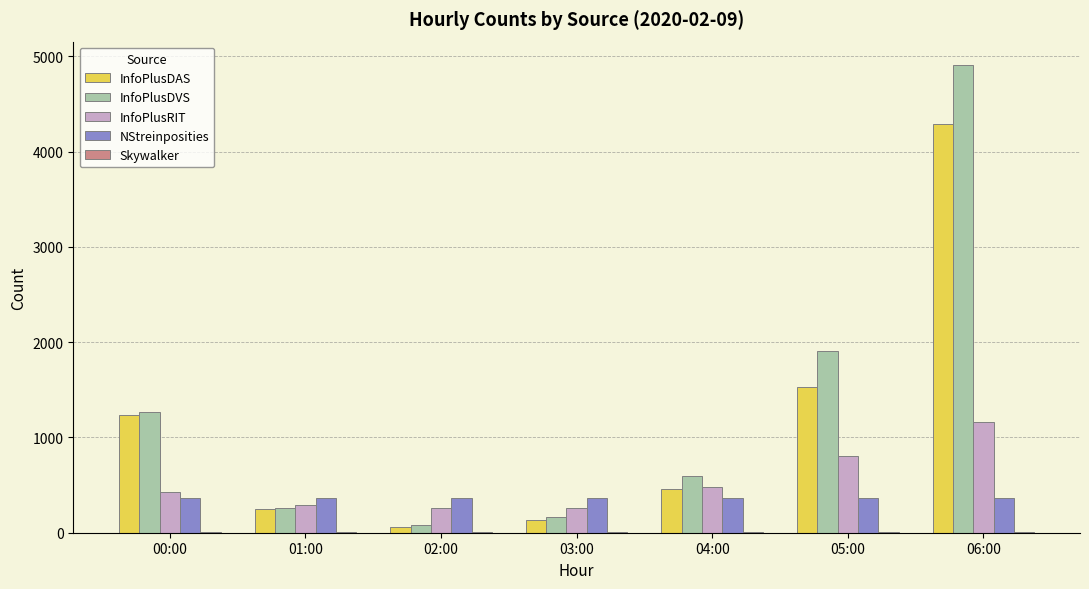

Is the value of InfoPlusDVS at 01:00 greater than the value of InfoPlusRIT at 05:00?

No